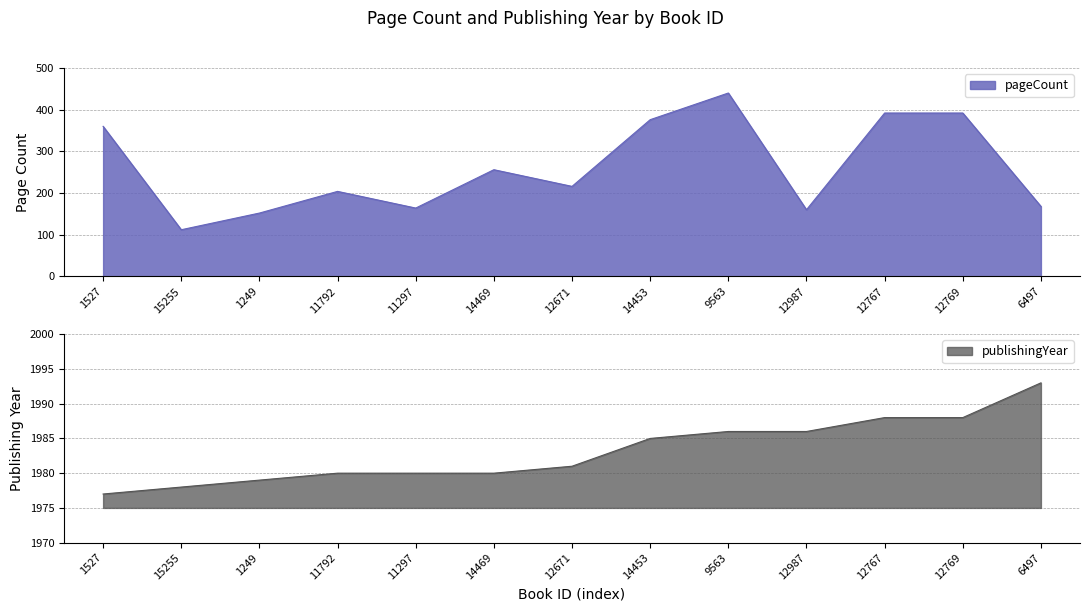

The value of pageCount at 12987 is 240. True or false?

False